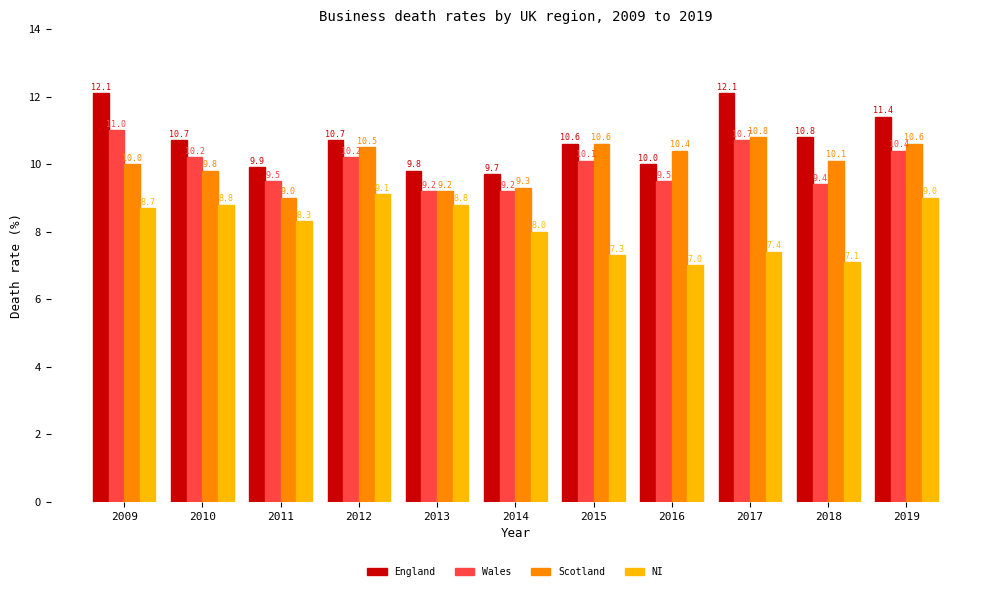

Reading right to left, list all the values displayed in this chart.

England: 11.4	10.8	12.1	10.0	10.6	9.7	9.8	10.7	9.9	10.7	12.1
Wales: 10.4	9.4	10.7	9.5	10.1	9.2	9.2	10.2	9.5	10.2	11.0
Scotland: 10.6	10.1	10.8	10.4	10.6	9.3	9.2	10.5	9.0	9.8	10.0
NI: 9.0	7.1	7.4	7.0	7.3	8.0	8.8	9.1	8.3	8.8	8.7